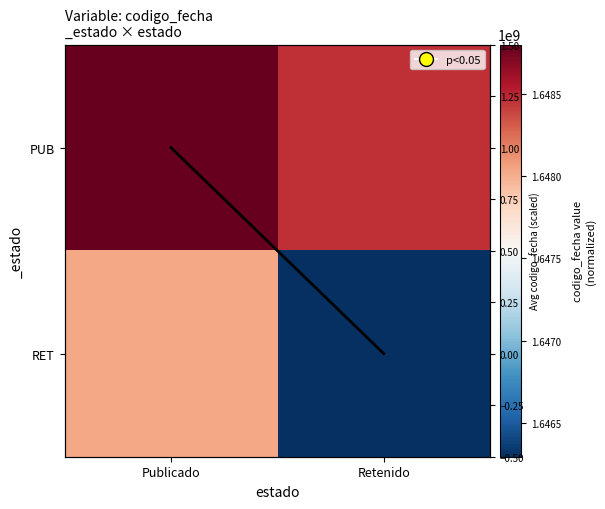

At how many categories does at least one series exceed 1646472145?

2